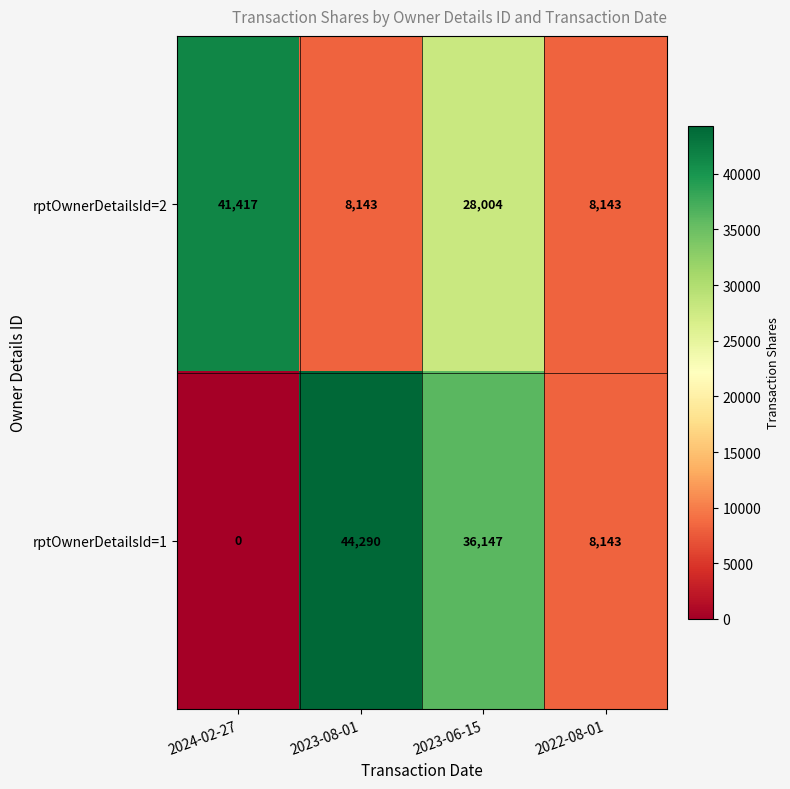

At which category is the sum across all series the highest?

2023-06-15